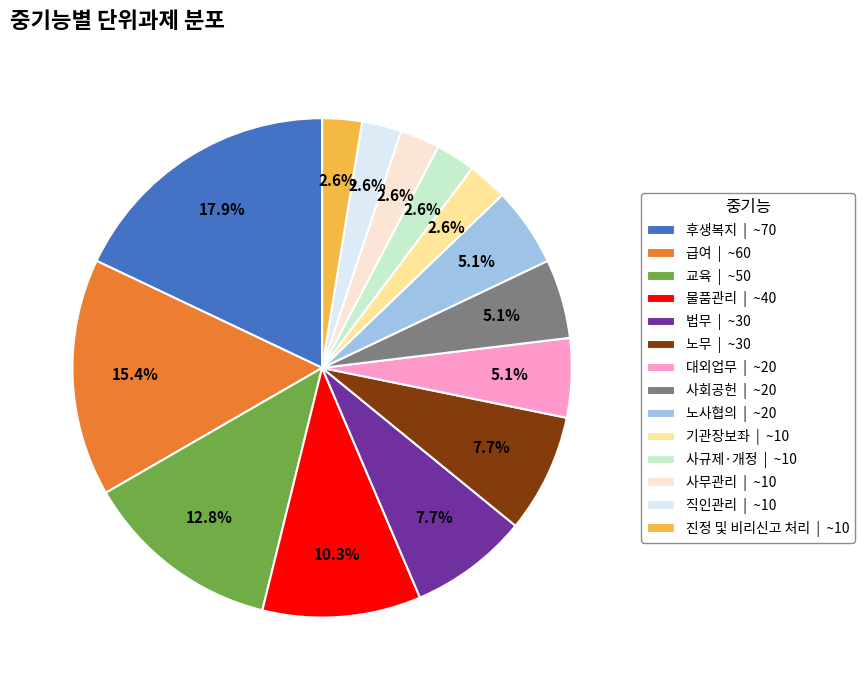

Between 사회공헌 | ~20 and 직인관리 | ~10, which is larger?

사회공헌 | ~20